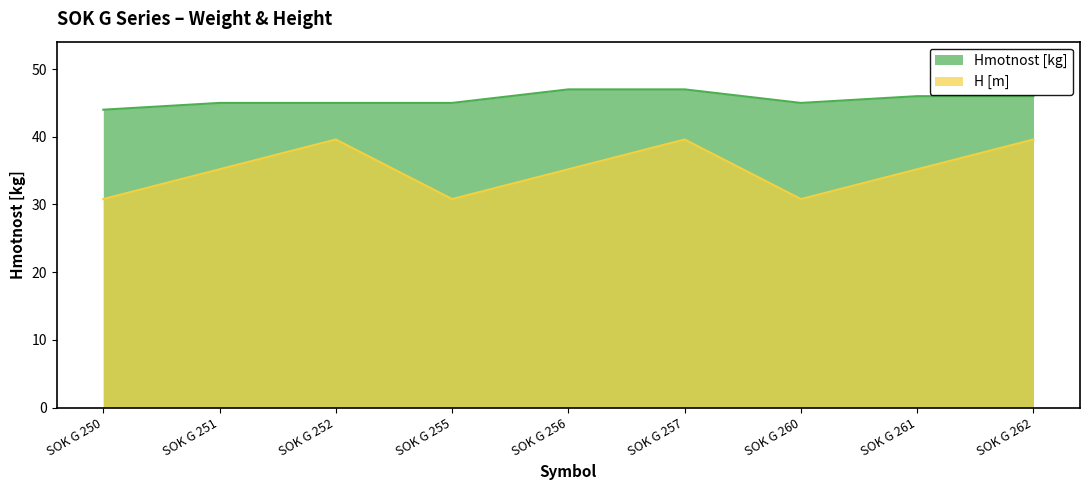

At SOK G 252, list the series in order from smallest to largest.

H [m], Hmotnost [kg]